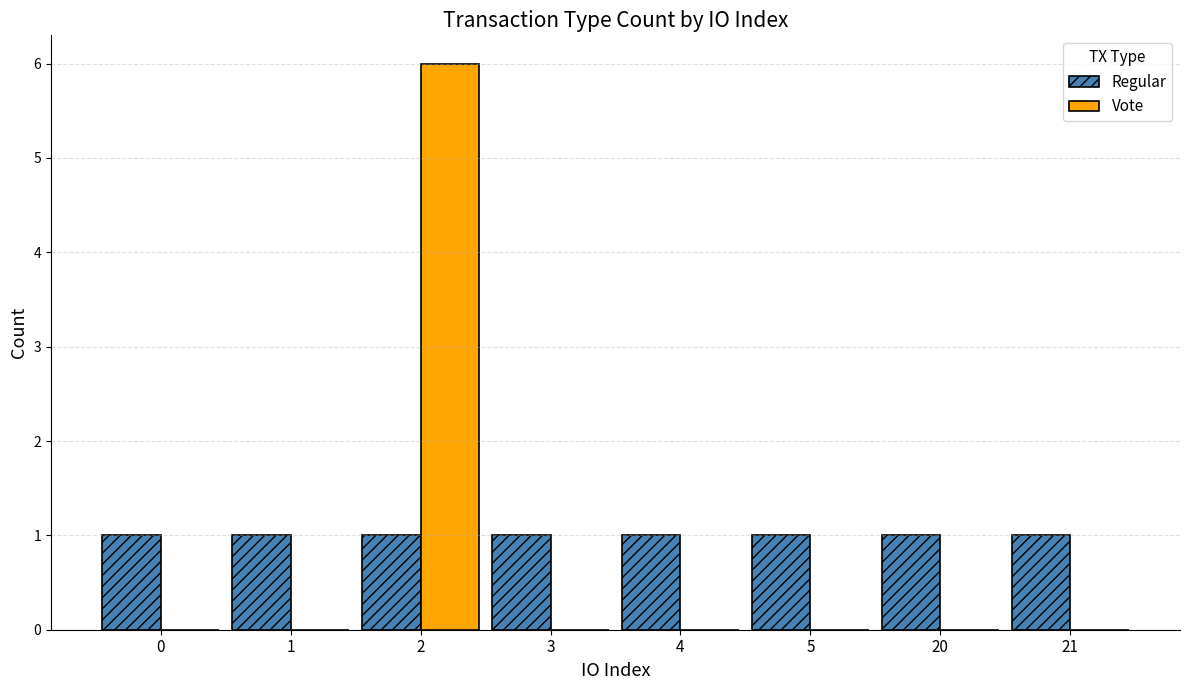

Is the value of Regular at 4 greater than the value of Vote at 21?

Yes